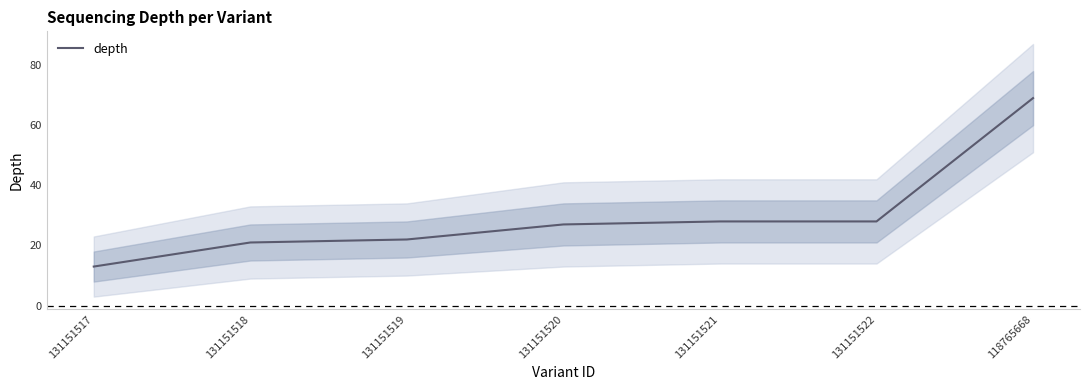

List the labels in order of value, smallest first.

131151517, 131151518, 131151519, 131151520, 131151521, 131151522, 118765668